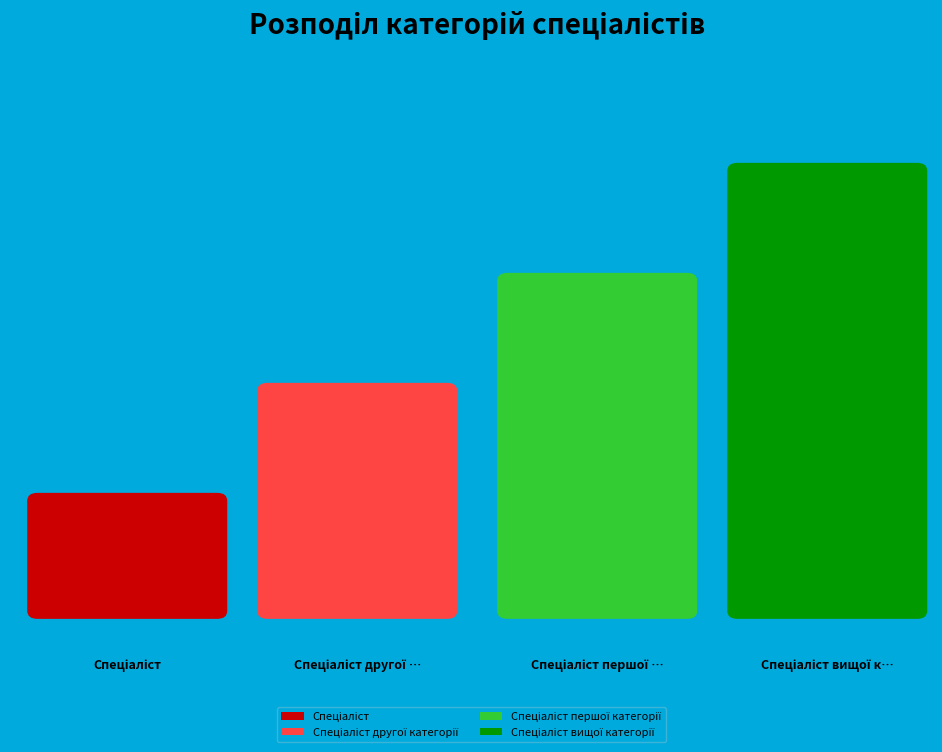

How much of the chart is everything except Спеціаліст другої категорії?

80.0%